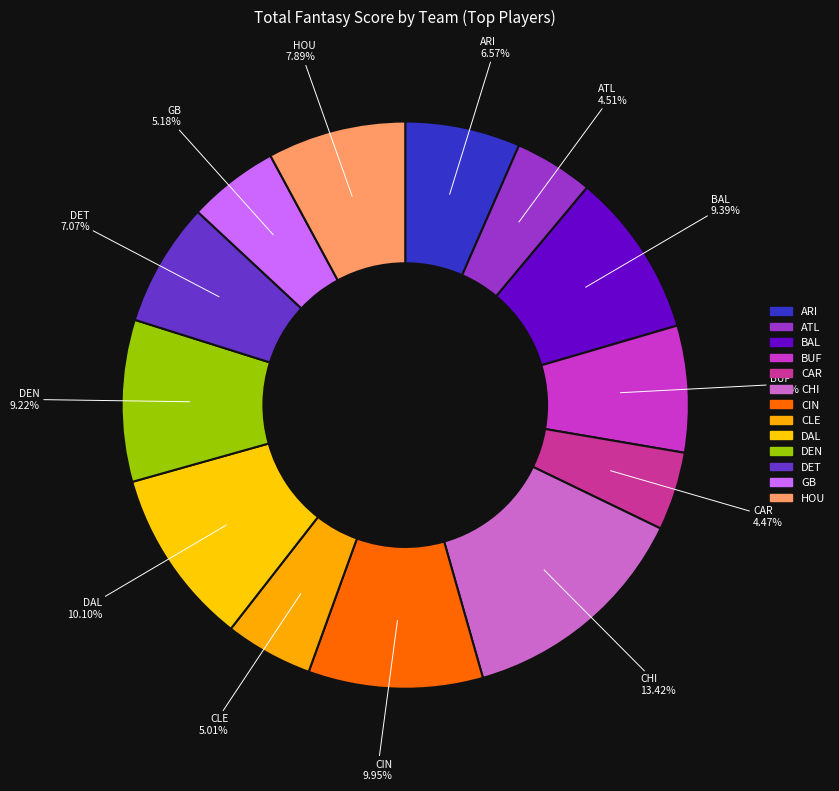

How many slices are in this pie chart?

13